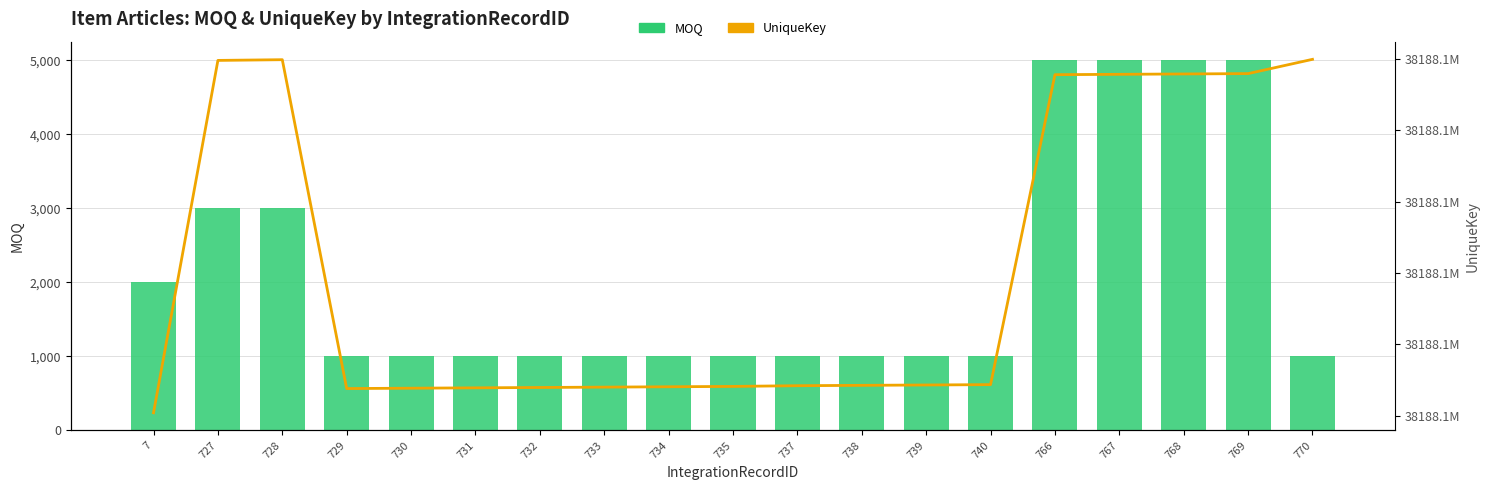

What is the minimum value for MOQ?

1000